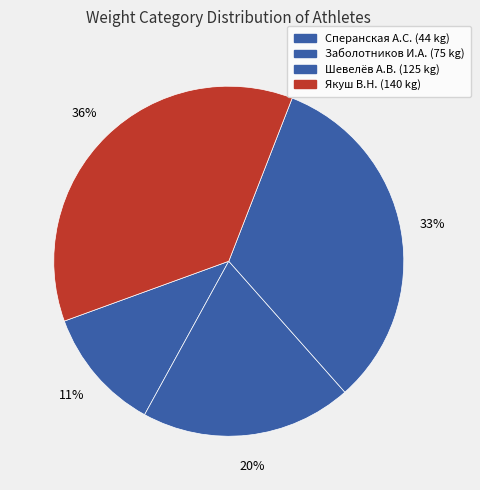

How many slices are in this pie chart?

4